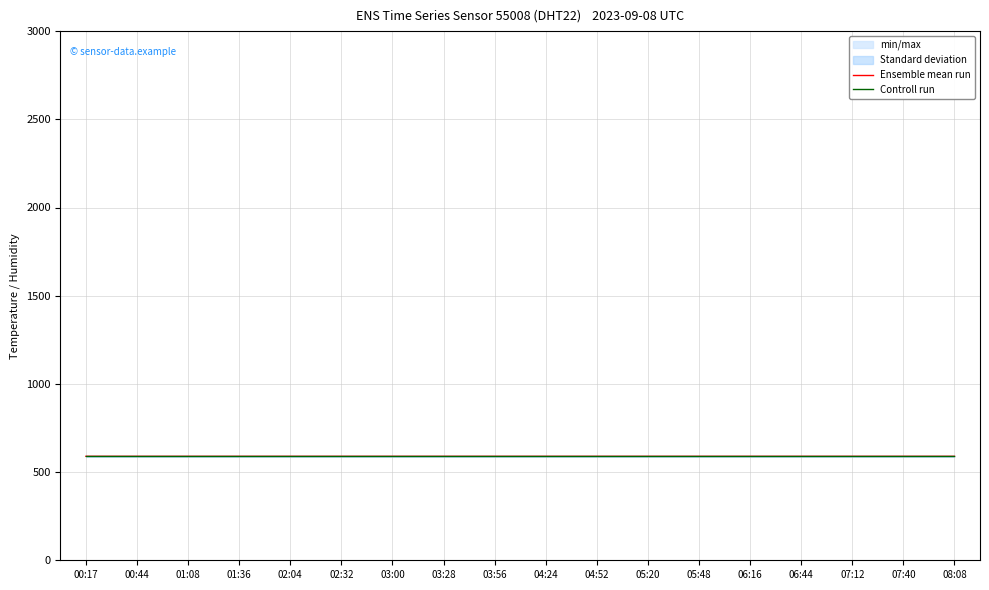

Count the number of categories in the chart.

18